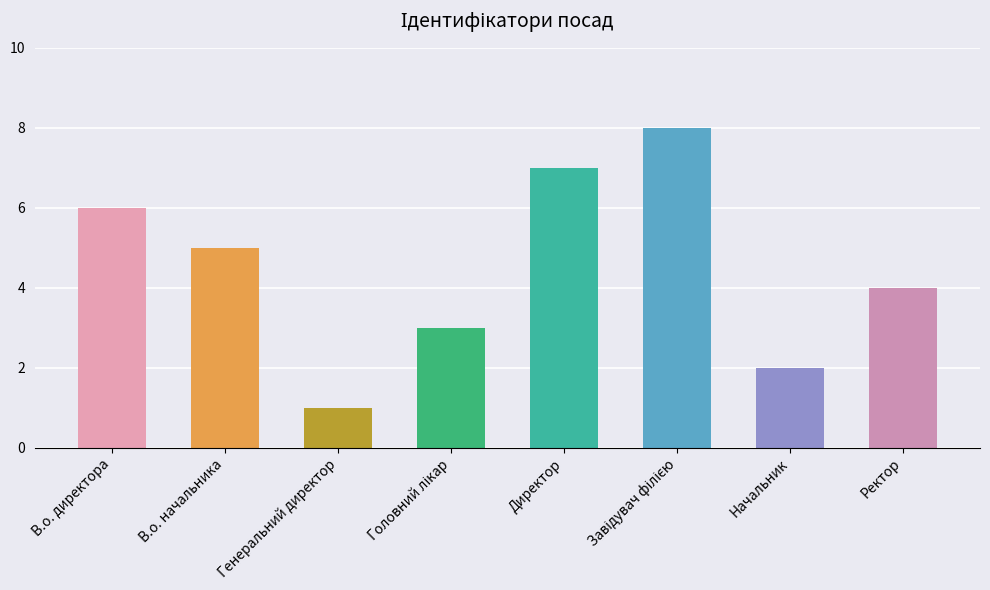

What is the label of the 2nd bar from the right?

Начальник